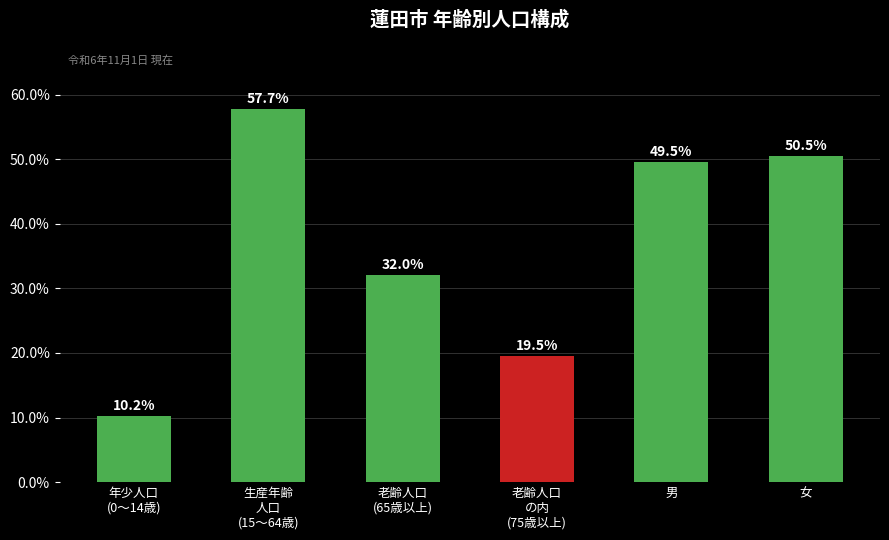

Reading right to left, transcribe all the data shown in this chart.

女=50.5	男=49.5	老齢人口
の内
(75歳以上)=19.5	老齢人口
(65歳以上)=32.0	生産年齢
人口
(15～64歳)=57.7	年少人口
(0～14歳)=10.2